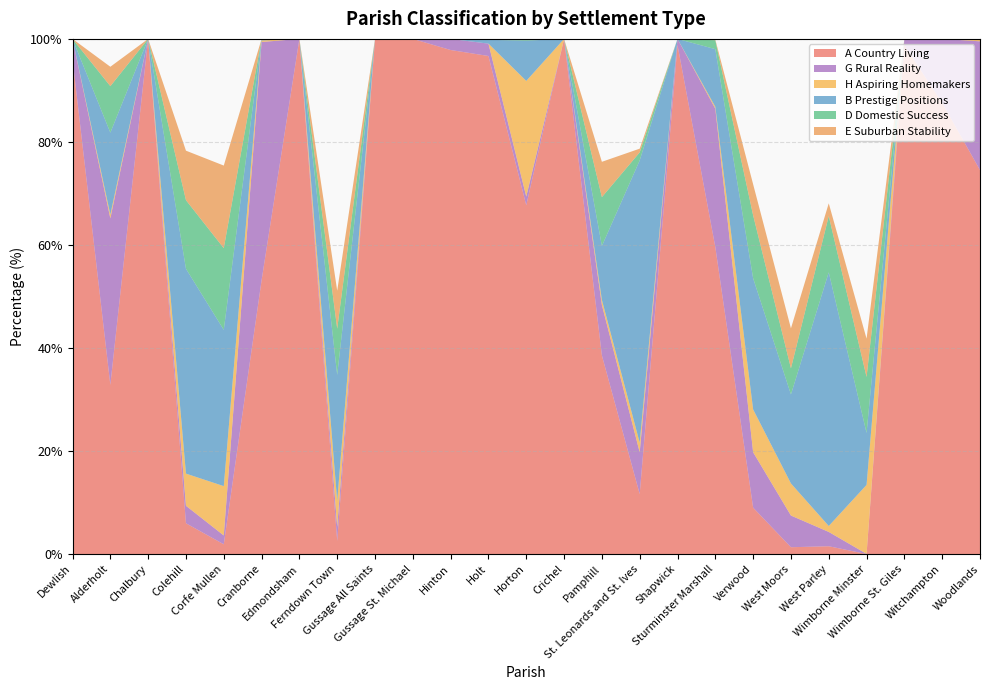

Reading right to left, extract all data points from this chart.

A Country Living: 74.5	87.6	98.8	0.0	1.5	1.3	9.0	59.6	98.8	11.6	38.6	100.0	67.7	96.7	97.8	100.0	100.0	2.5	100.0	53.1	1.9	6.0	100.0	32.8	96.1
G Rural Reality: 25.0	12.4	1.2	0.0	2.8	6.2	10.8	26.9	1.2	8.1	9.8	0.0	1.7	2.4	2.2	0.0	0.0	2.8	0.0	46.3	1.7	3.4	0.0	32.3	3.9
H Aspiring Homemakers: 0.5	0.0	0.0	13.4	1.1	6.2	8.3	0.4	0.0	1.9	1.0	0.0	22.4	0.0	0.0	0.0	0.0	5.0	0.0	0.3	9.6	6.2	0.0	0.7	0.0
B Prestige Positions: 0.0	0.0	0.0	10.1	49.2	17.3	25.5	11.2	0.0	54.8	10.5	0.0	7.8	0.7	0.0	0.0	0.0	24.5	0.0	0.3	30.3	39.8	0.0	15.9	0.0
D Domestic Success: 0.0	0.0	0.0	10.9	10.9	5.1	12.2	1.7	0.0	1.6	9.5	0.0	0.3	0.2	0.0	0.0	0.0	9.0	0.0	0.0	15.8	13.3	0.0	9.0	0.0
E Suburban Stability: 0.0	0.0	0.0	7.4	2.5	7.8	6.0	0.1	0.0	0.7	6.9	0.0	0.0	0.0	0.0	0.0	0.0	7.4	0.0	0.0	16.0	9.6	0.0	3.8	0.0